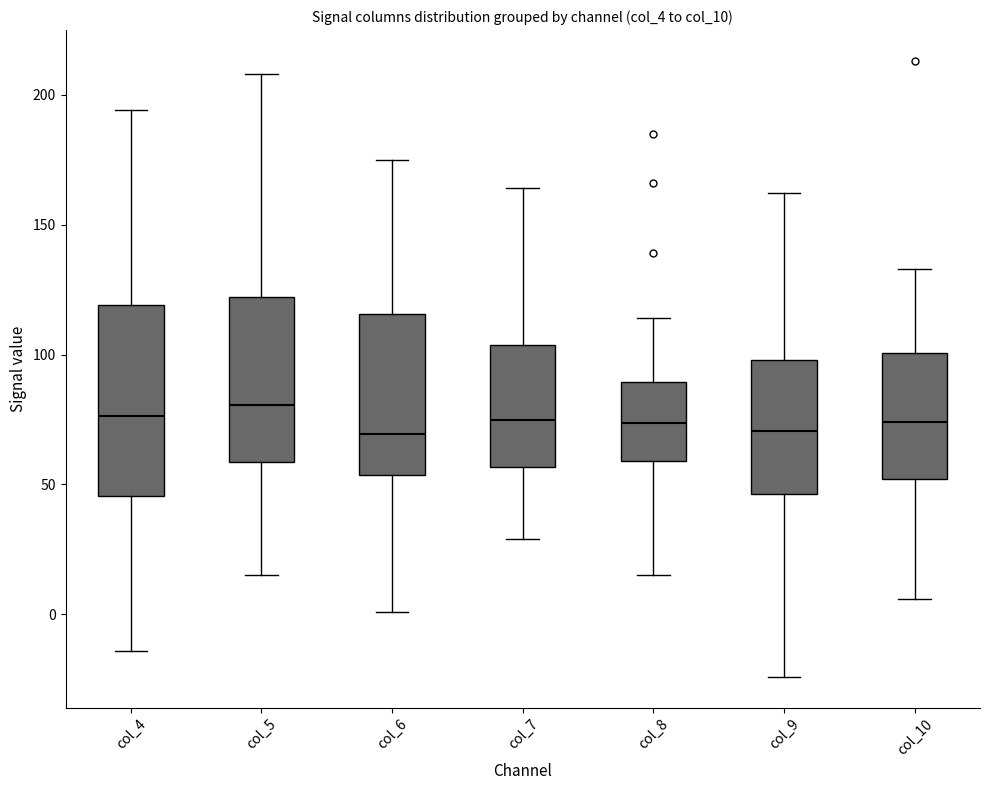

Reading left to right, read every box against the y-axis: the position of its median line, the range the box covers, and the ends of its whiskers. The values are not printed on the chart, so give them approximately, as read against the axis.

col_4: median 75, box 45 to 120, whiskers -15 to 195
col_5: median 80, box 60 to 120, whiskers 15 to 210
col_6: median 70, box 55 to 115, whiskers 0 to 175
col_7: median 75, box 55 to 105, whiskers 30 to 165
col_8: median 75, box 60 to 90, whiskers 15 to 115
col_9: median 70, box 45 to 100, whiskers -25 to 160
col_10: median 75, box 50 to 100, whiskers 5 to 135